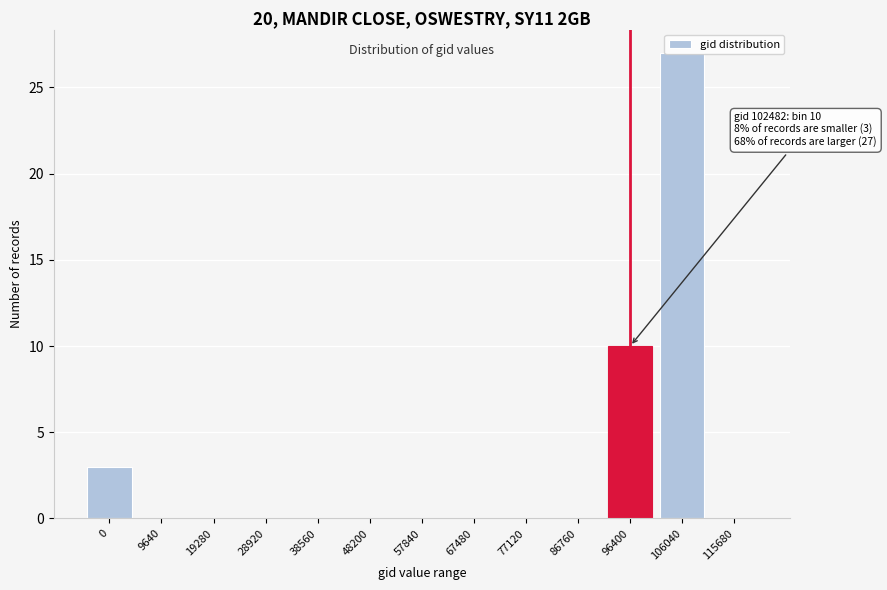

True or false: the data shows 17 at 96400.

False